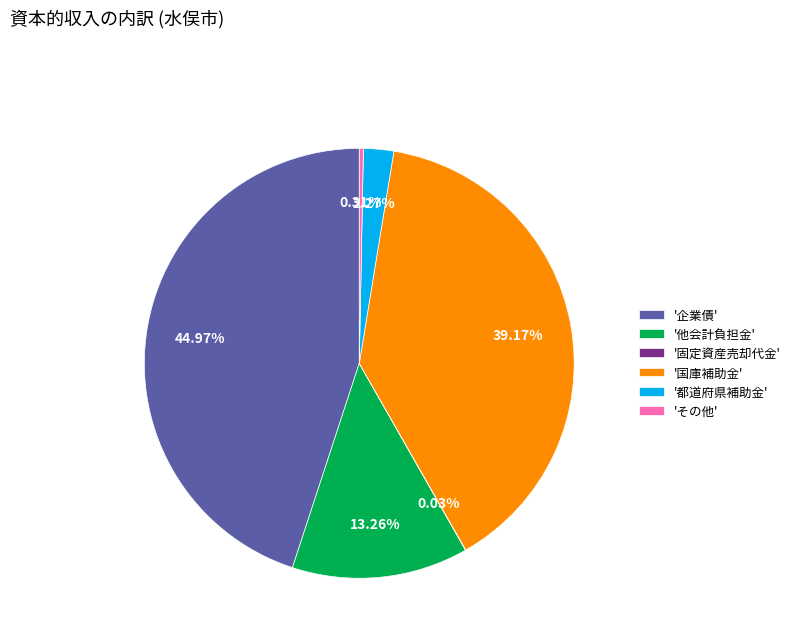

Do 'その他' and '都道府県補助金' together represent more than half of the pie?

No